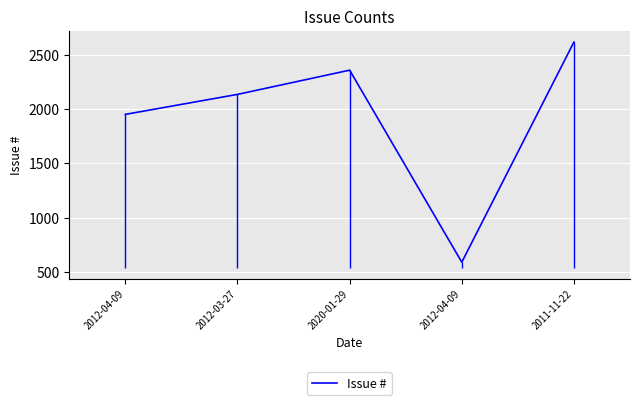

What is the label of the 4th point from the left?

2012-04-09